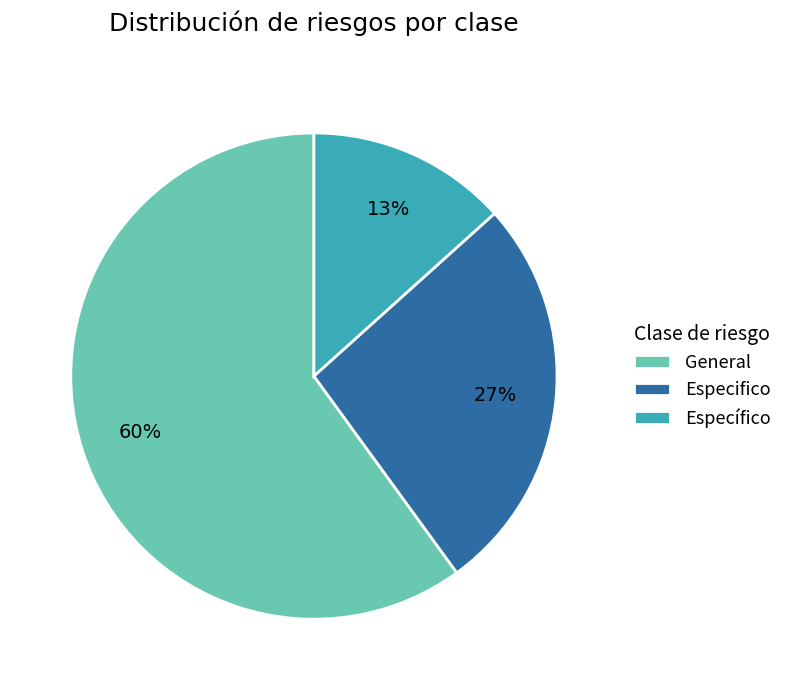

Which has a higher value, Especifico or Específico?

Especifico